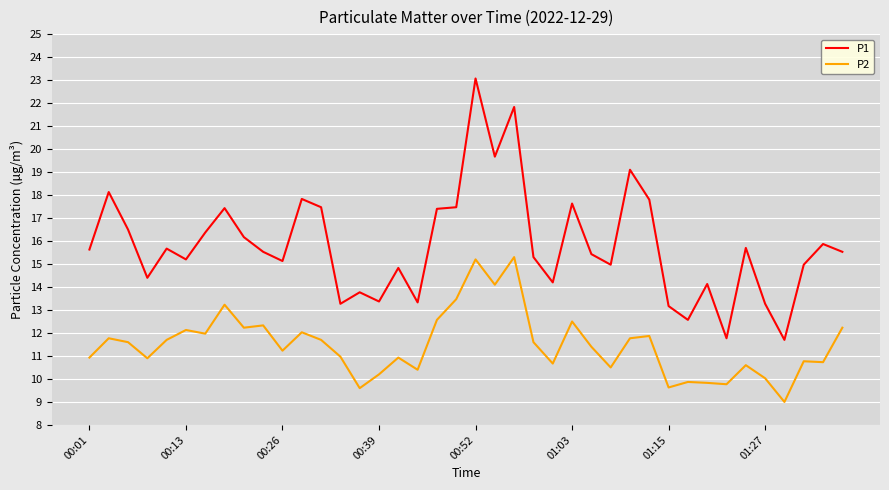

In P2, how many points are lower than both neighbors (excluding endpoints)?

13